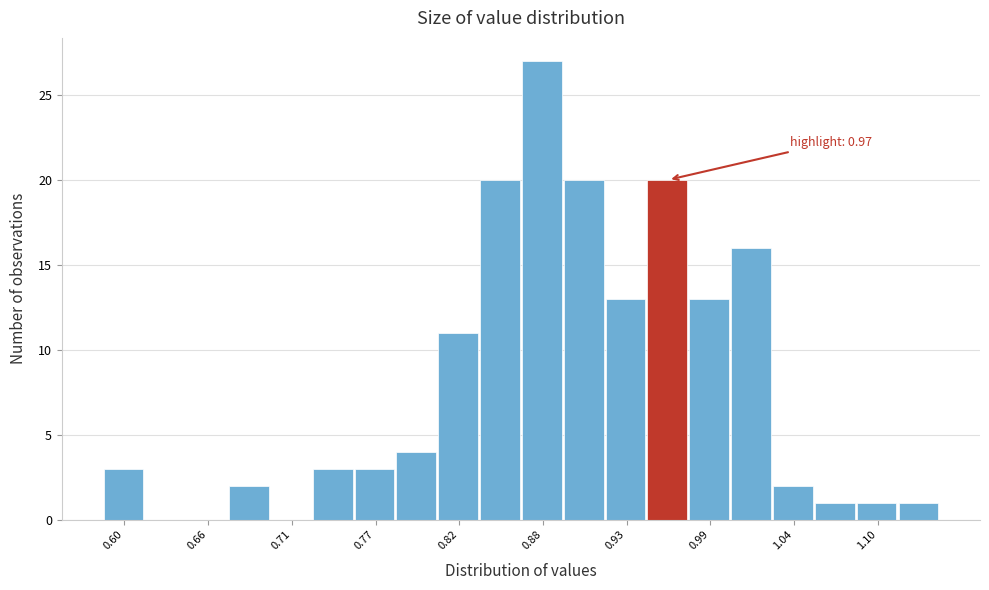

Read against the x-axis, roughly where is the centre of the tallest bar?

0.88